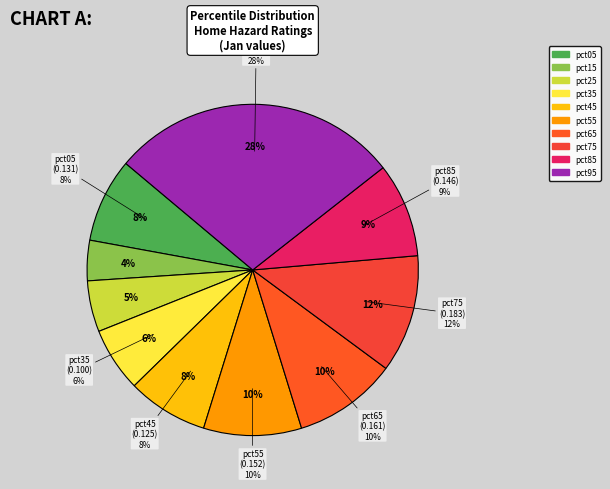

How many slices are in this pie chart?

10